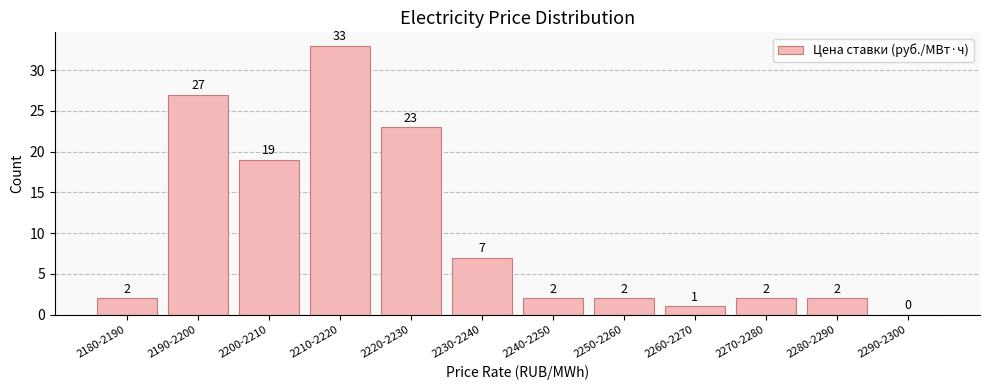

Reading left to right, extract all data points from this chart.

2180-2190=2	2190-2200=27	2200-2210=19	2210-2220=33	2220-2230=23	2230-2240=7	2240-2250=2	2250-2260=2	2260-2270=1	2270-2280=2	2280-2290=2	2290-2300=0